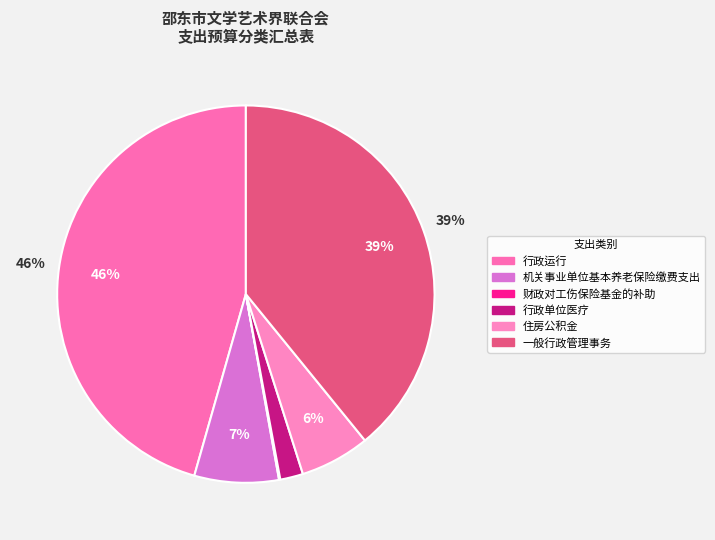

Is 机关事业单位基本养老保险缴费支出 the majority of the pie?

No